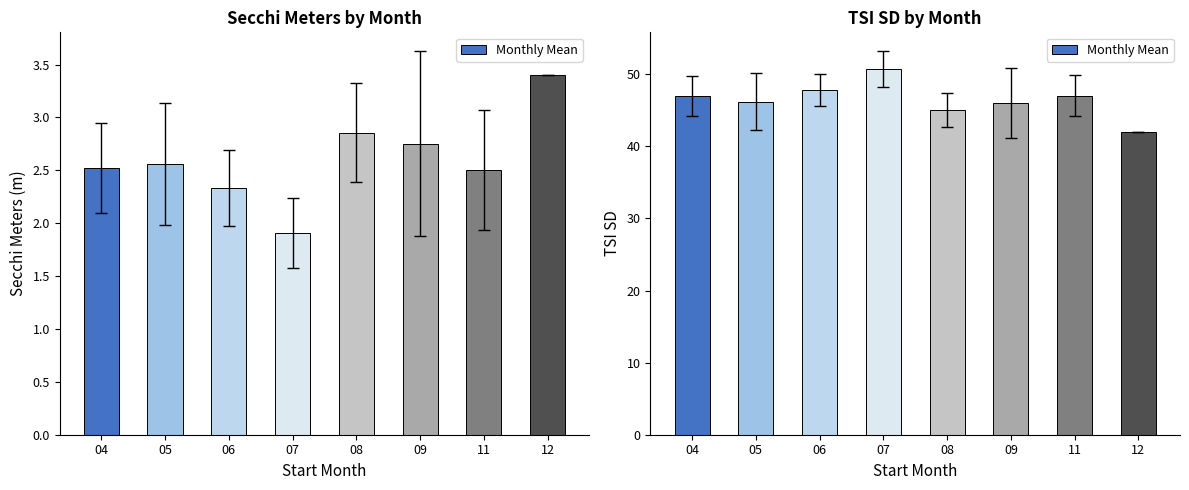

True or false: the data shows 71.6 at 04.

False